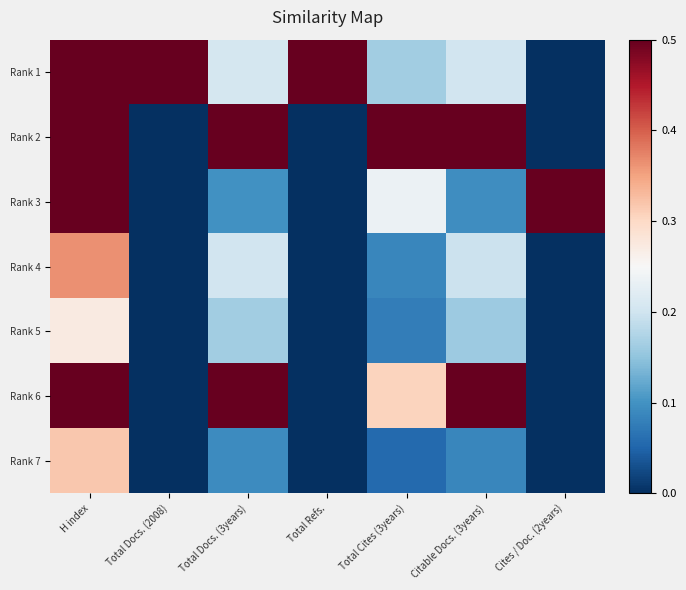

Which series has the largest total across all categories?

Rank 2